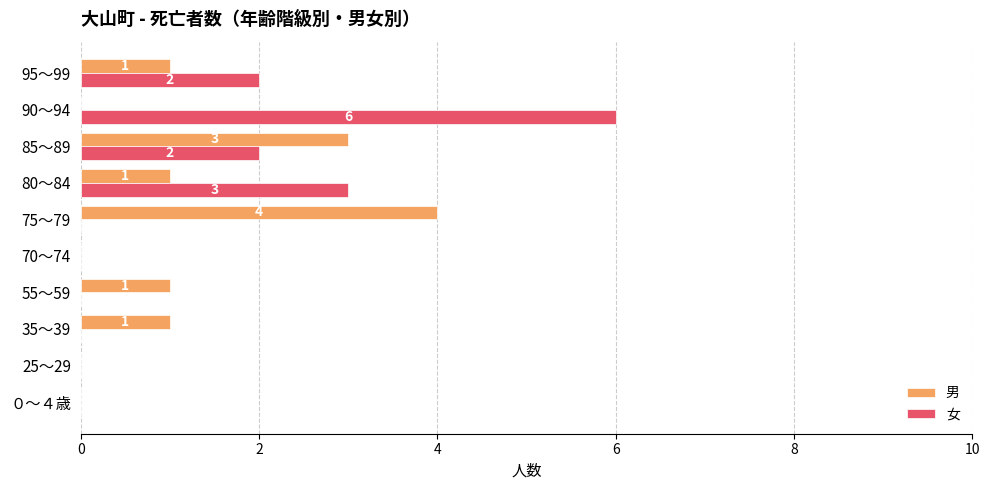

What is the maximum value shown in the chart?

6